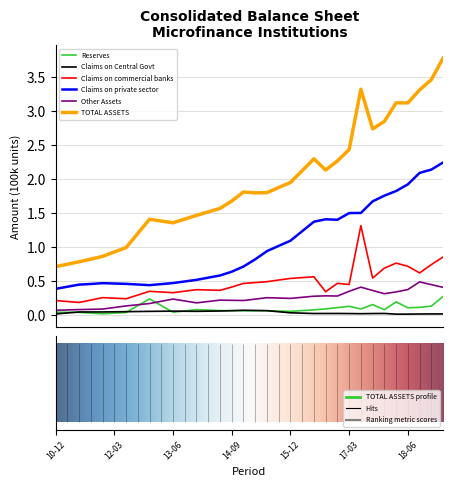

What is the maximum value shown in the chart?

3.8